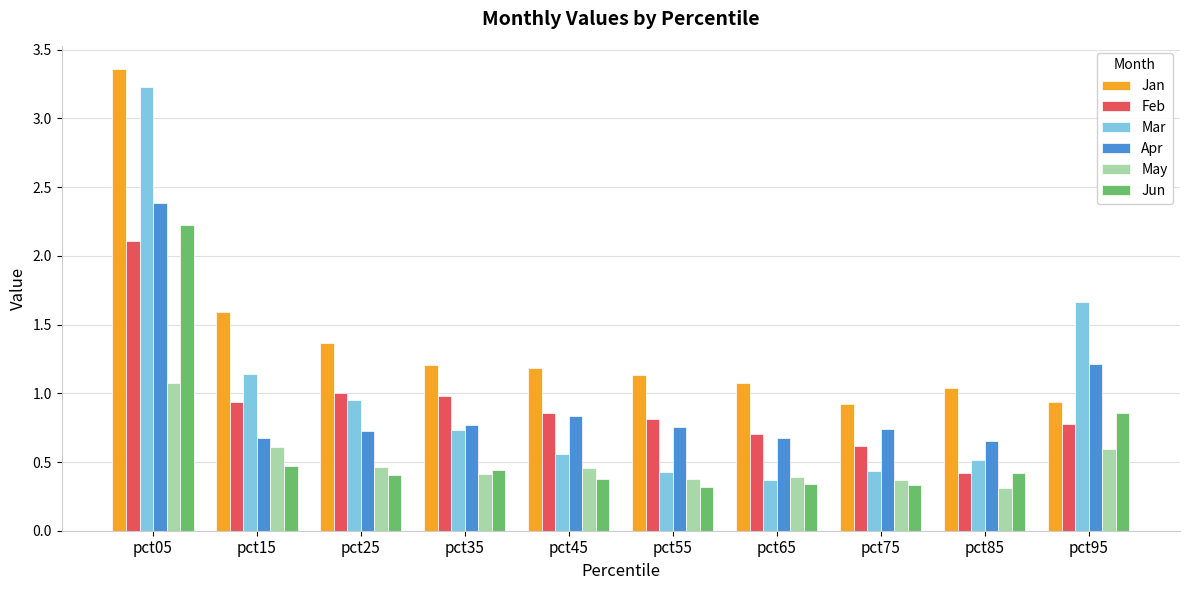

How many bars are there in total?

60